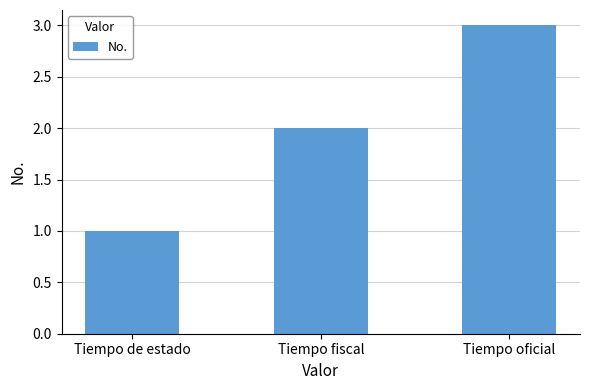

The chart shows a value of 1 at Tiempo de estado. True or false?

True